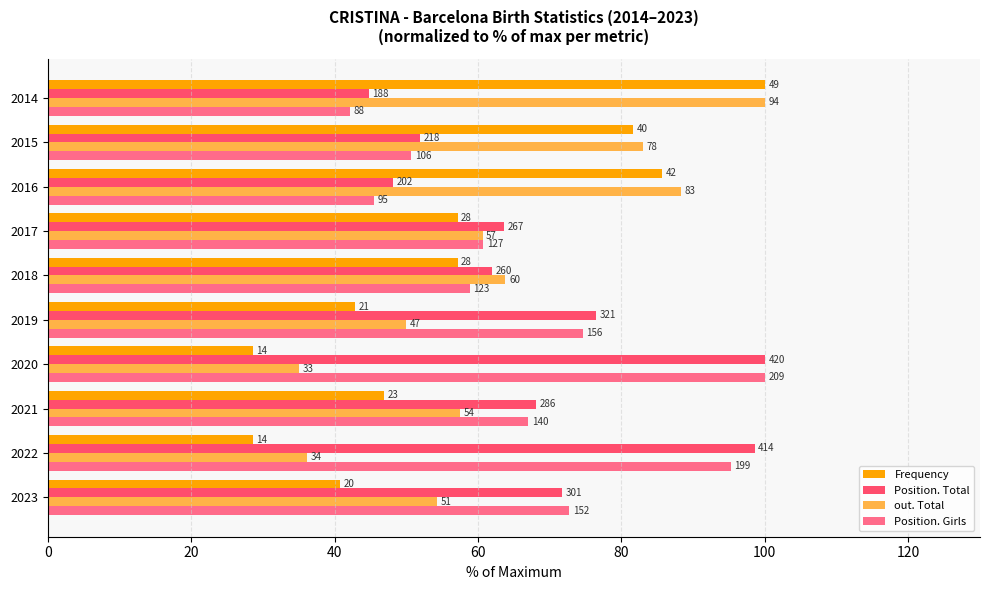

What is the difference between the maximum and minimum values in the out. Total series?

64.9